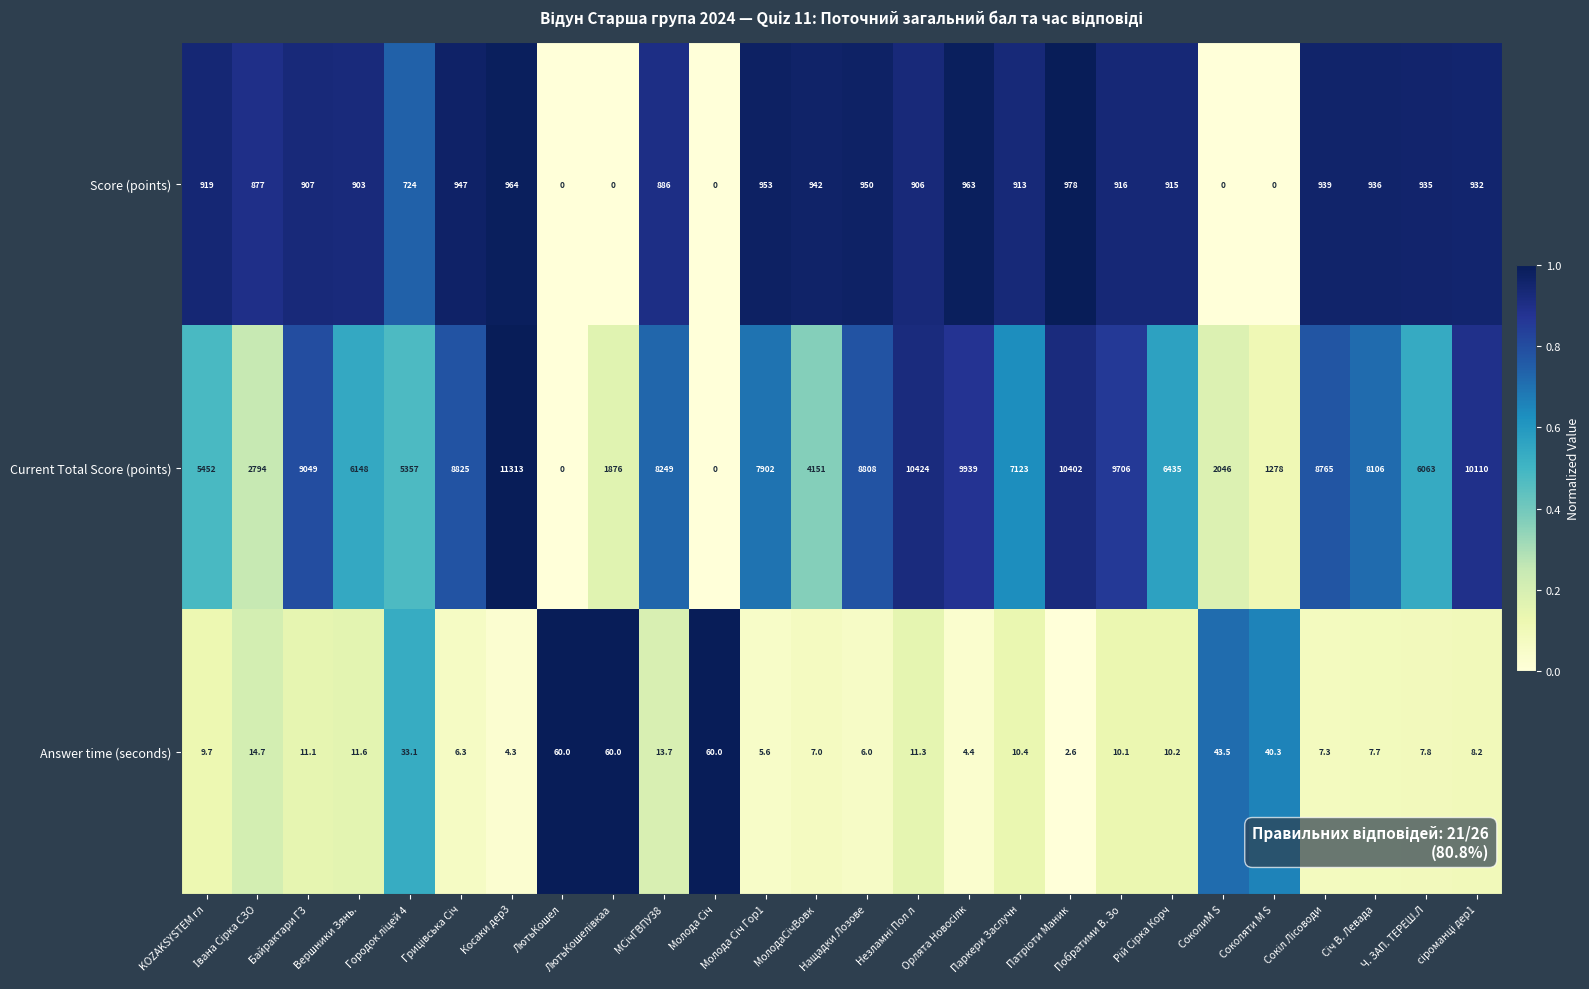

Which series has the largest total across all categories?

Current Total Score (points)